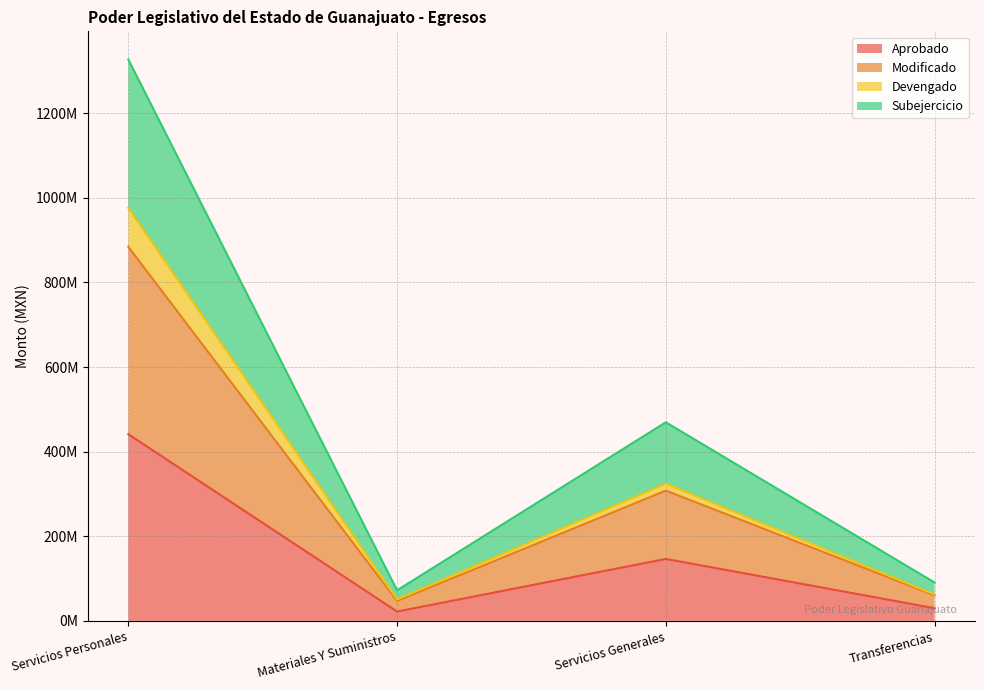

At which category is the sum across all series the highest?

Servicios Personales